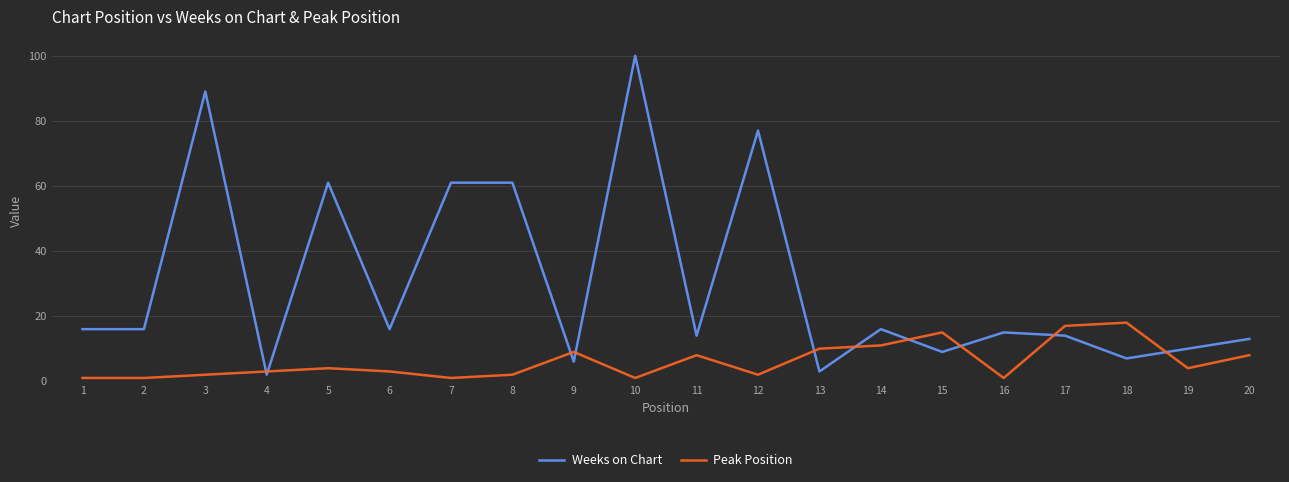

What is the maximum value for Weeks on Chart?

100